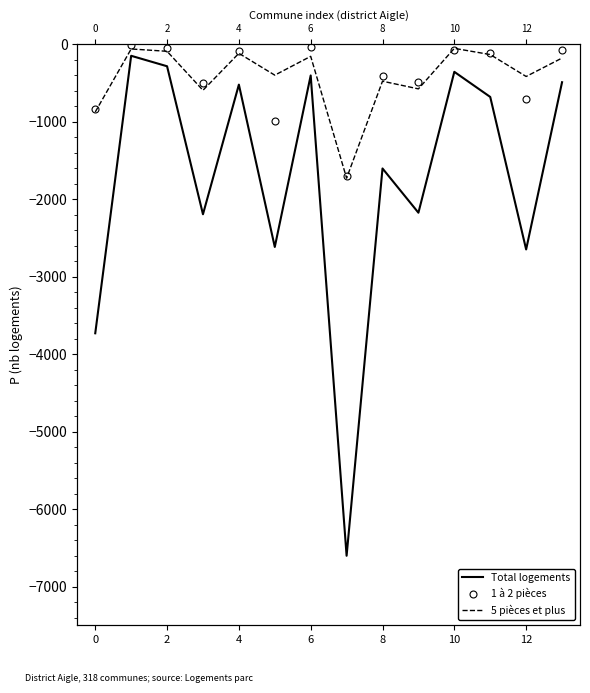

Read the Total logements value at 10.

-358